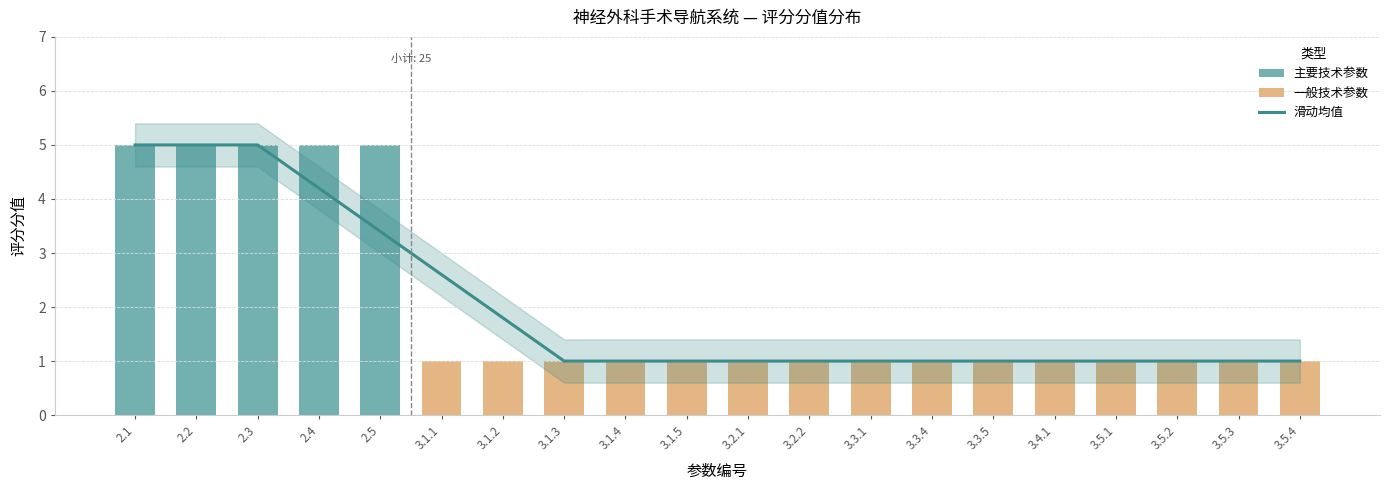

What is the greatest value displayed?

5.0